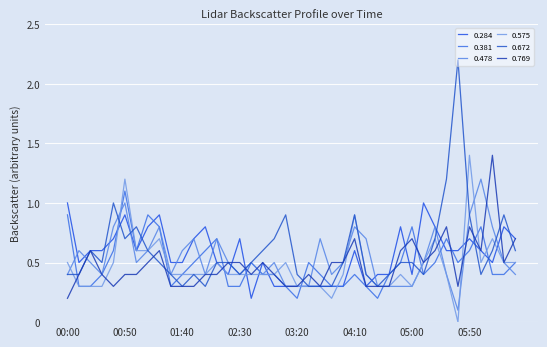

What is the maximum value for 0.672?

2.2